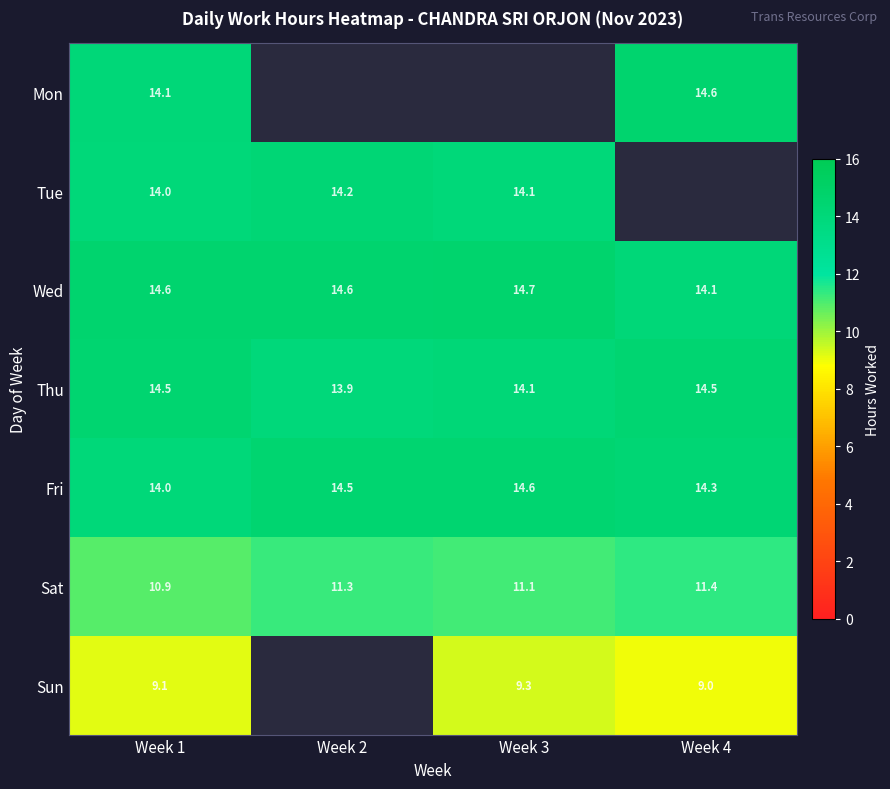

What is the total value across all series at Week 1?

91.2